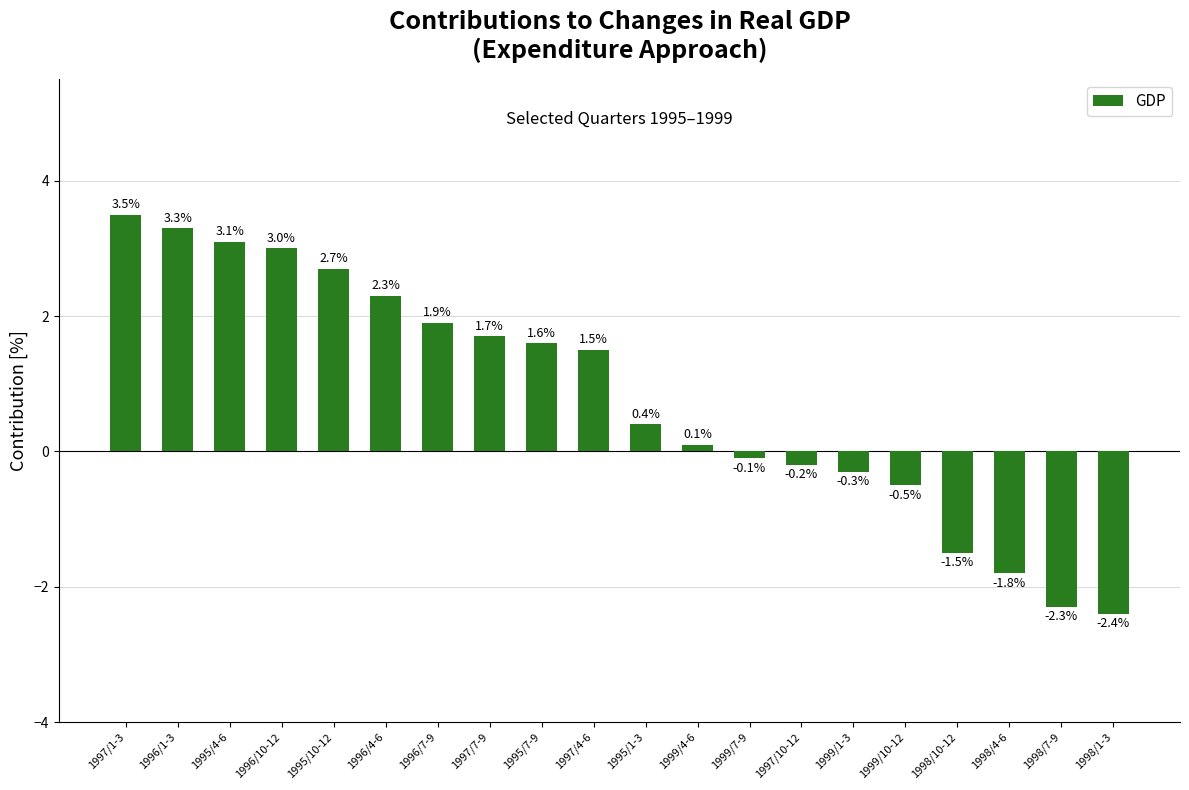

Does the chart contain any negative values?

Yes